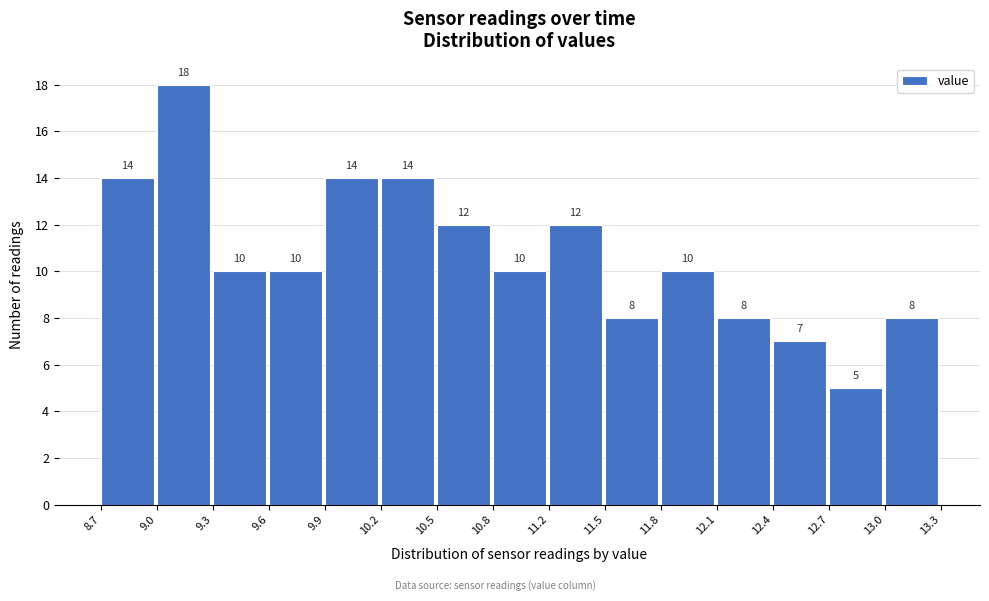

Reading left to right, list every bar in this chart as the range it spans on the x-axis followed by its height.

8.7 to 9.0: 14
9.0 to 9.3: 18
9.3 to 9.6: 10
9.6 to 9.9: 10
9.9 to 10.2: 14
10.2 to 10.5: 14
10.5 to 10.8: 12
10.8 to 11.2: 10
11.2 to 11.5: 12
11.5 to 11.8: 8
11.8 to 12.1: 10
12.1 to 12.4: 8
12.4 to 12.7: 7
12.7 to 13.0: 5
13.0 to 13.3: 8